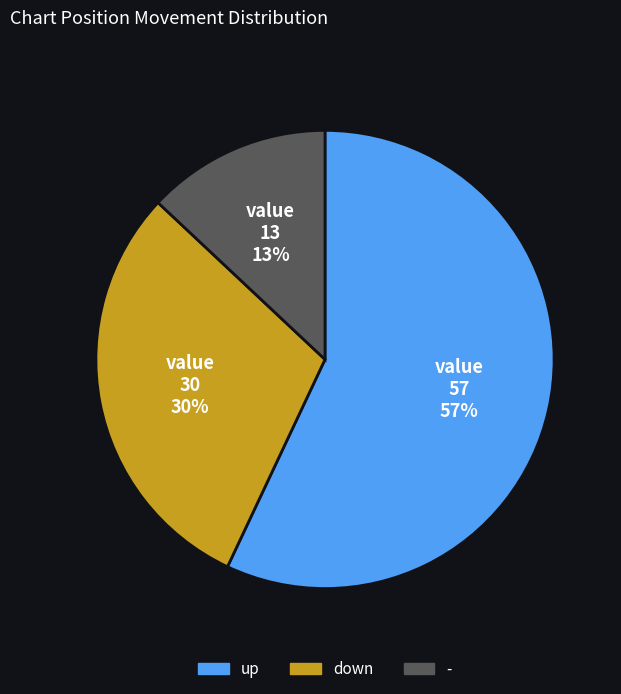

True or false: - accounts for 13% of the total.

True